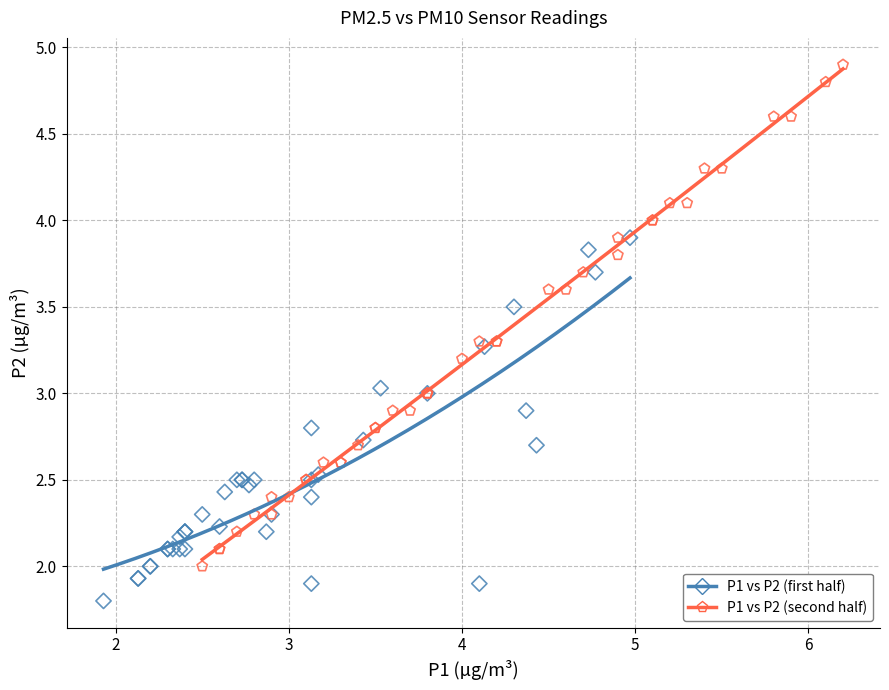

Which series reaches the maximum Y coordinate?

P1 vs P2 (second half)